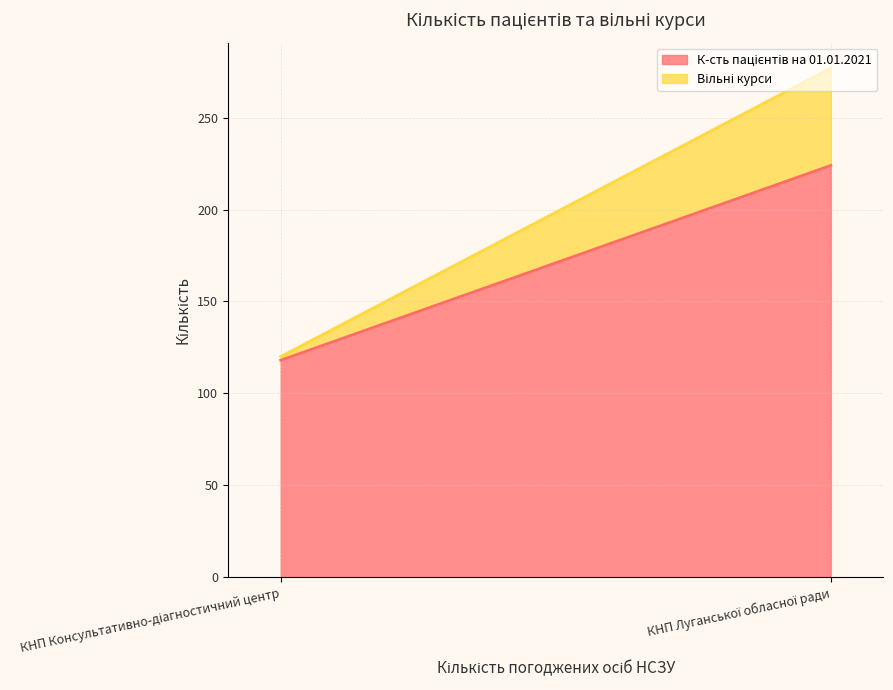

Count the Вільні курси values in the range 2 to 53.

2